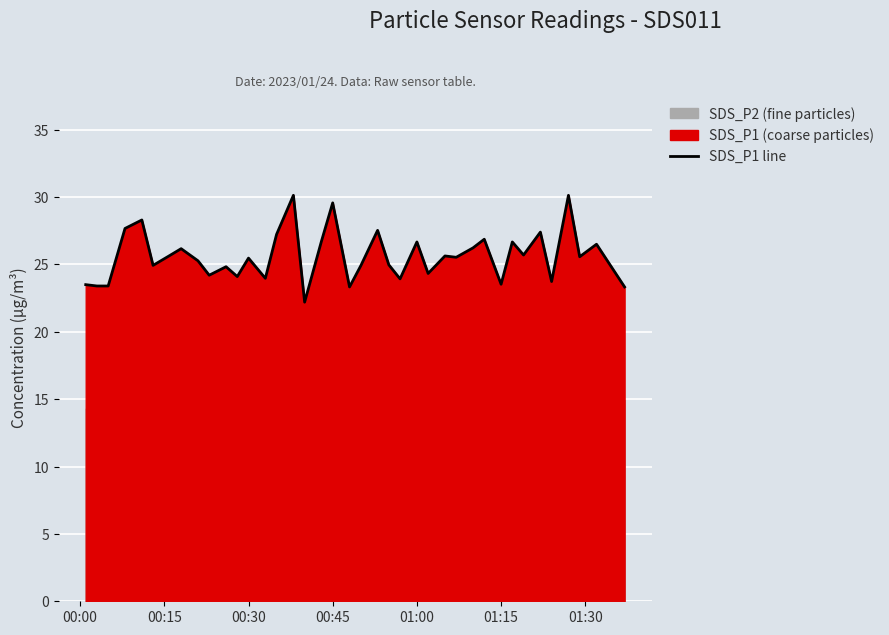

How many lines are shown in the chart?

1